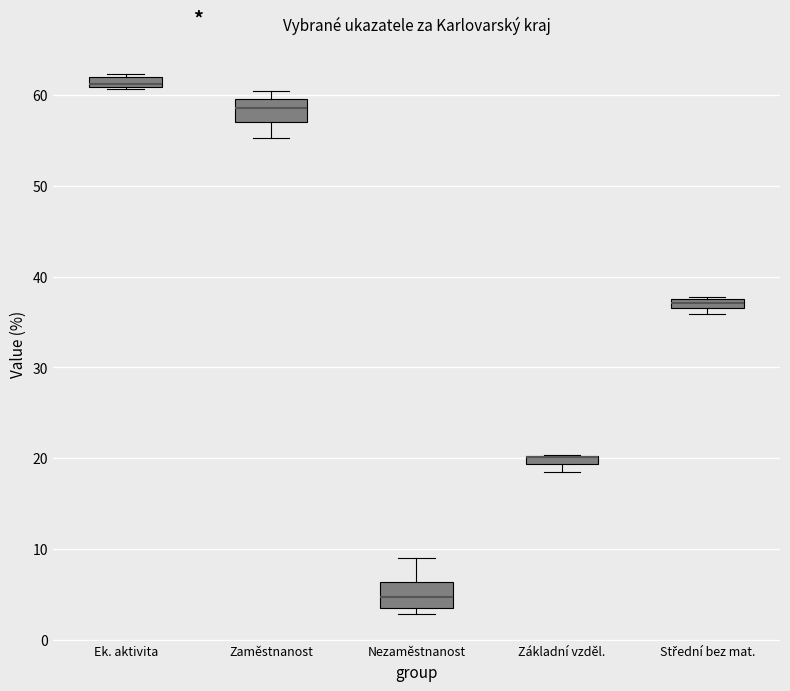

Where is the upper edge of the box for Střední bez mat. on the y-axis? The values are not printed on the chart, so give them approximately, as read against the axis.

38